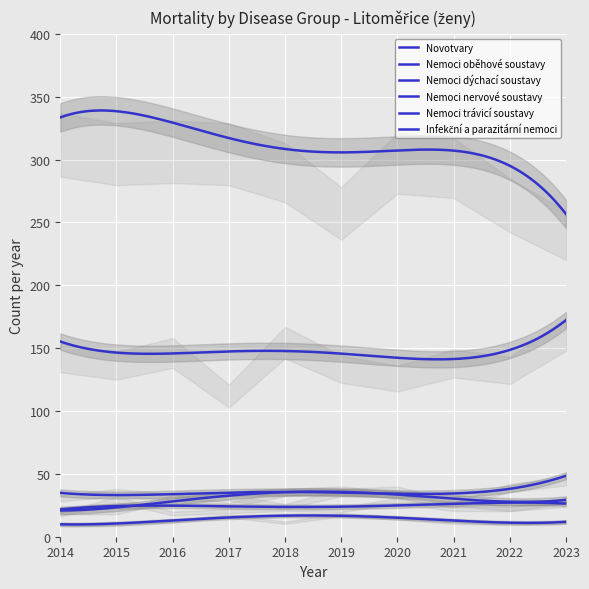

What is the sum of the Nemoci nervové soustavy values at 2015 and 2020?

61